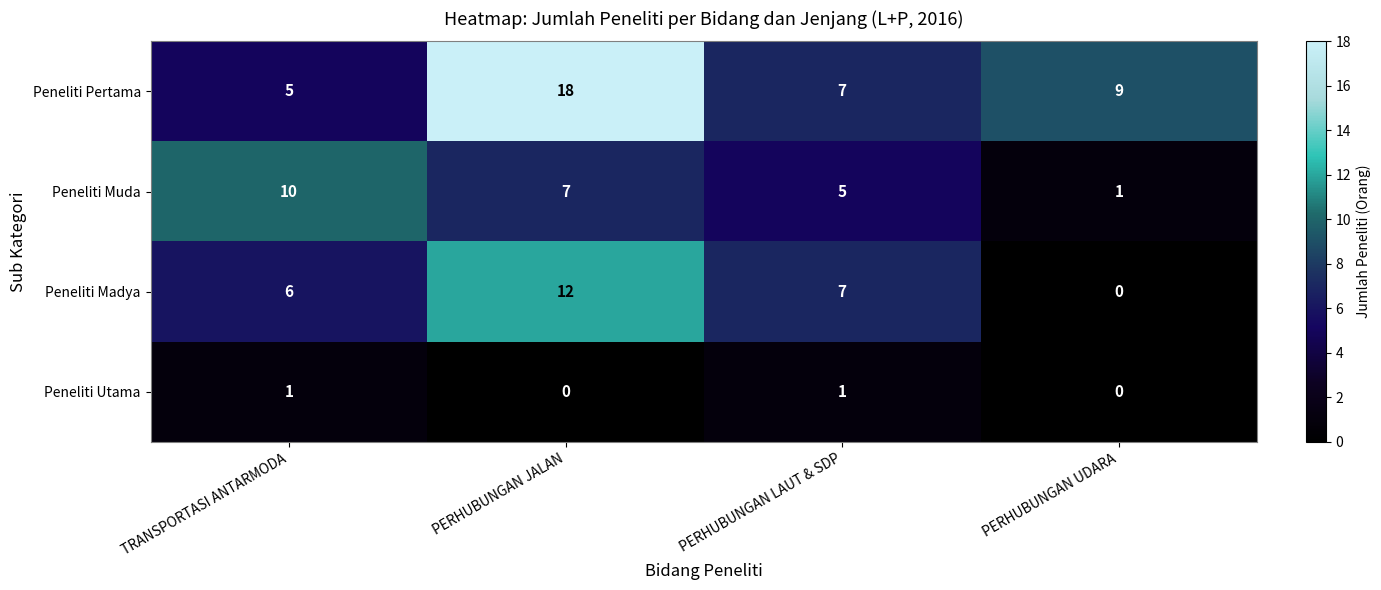

Is it true that Peneliti Utama equals 0 at PERHUBUNGAN JALAN?

True